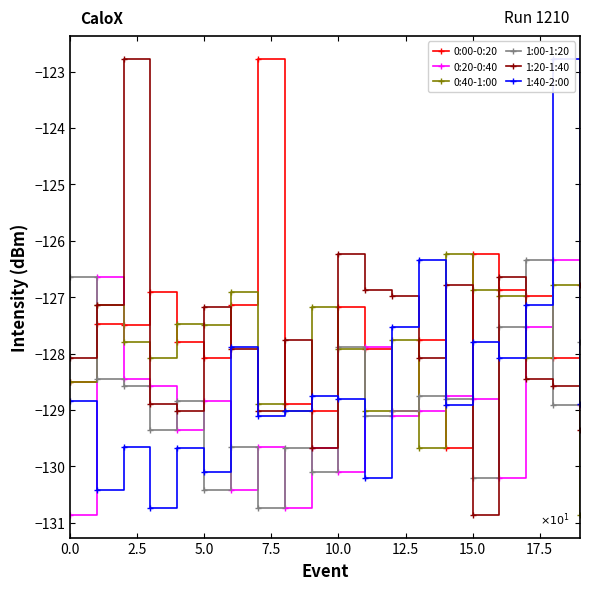

How many values in the 0:20-0:40 series are below -128?

16